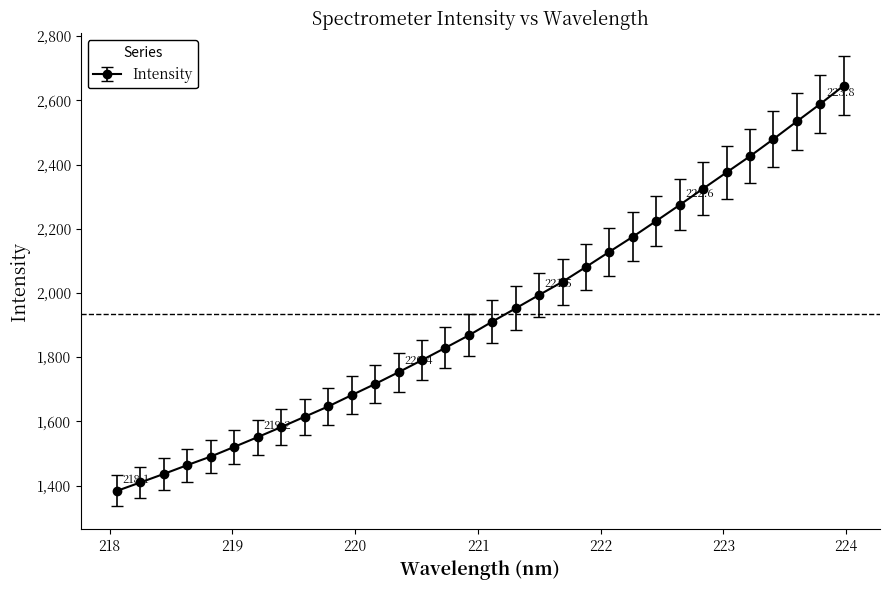

What is the greatest value displayed?

2645.7